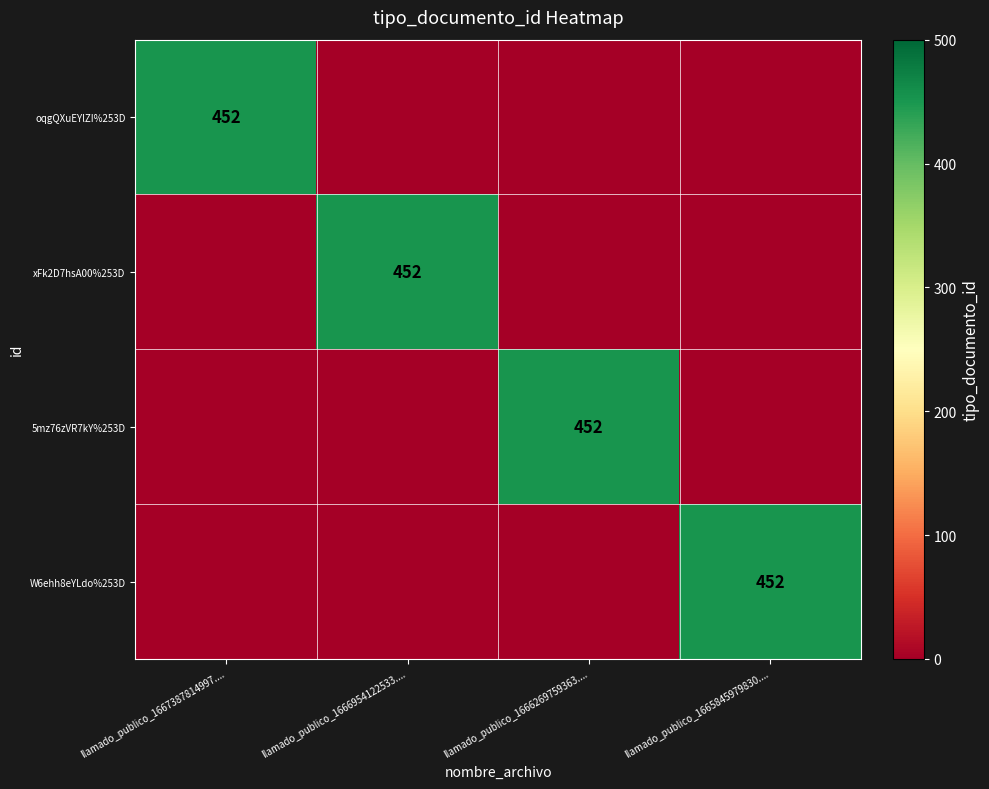

How many positive values does the 5mz76zVR7kY%253D series have?

1